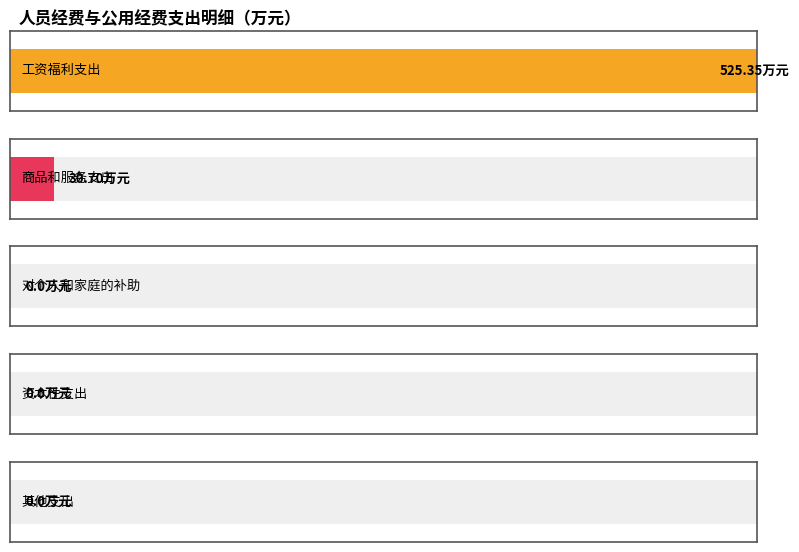

What is the label of the 2nd bar from the left?

商品和服务支出